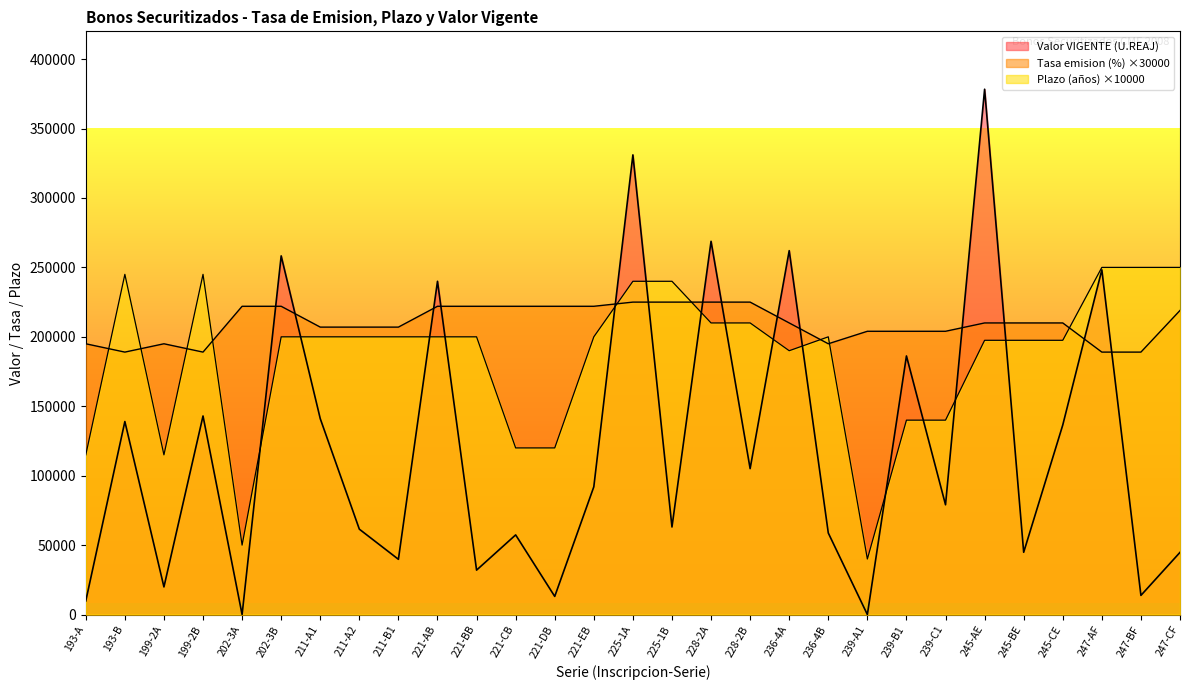

Reading right to left, list all the values displayed in this chart.

Tasa de emision (%): 247-CF=219000.0	247-BF=189000.0	247-AF=189000.0	245-CE=210000.0	245-BE=210000.0	245-AE=210000.0	239-C1=204000.0	239-B1=204000.0	239-A1=204000.0	236-4B=195000.0	236-4A=210000.0	228-2B=225000.0	228-2A=225000.0	225-1B=225000.0	225-1A=225000.0	221-EB=222000.0	221-DB=222000.0	221-CB=222000.0	221-BB=222000.0	221-AB=222000.0	211-B1=207000.0	211-A2=207000.0	211-A1=207000.0	202-3B=222000.0	202-3A=222000.0	199-2B=189000.0	199-2A=195000.0	193-B=189000.0	193-A=195000.0
Plazo (anos): 247-CF=250000.0	247-BF=250000.0	247-AF=250000.0	245-CE=197500.0	245-BE=197500.0	245-AE=197500.0	239-C1=140000.0	239-B1=140000.0	239-A1=40000.0	236-4B=200000.0	236-4A=190000.0	228-2B=210000.0	228-2A=210000.0	225-1B=240000.0	225-1A=240000.0	221-EB=200000.0	221-DB=120000.0	221-CB=120000.0	221-BB=200000.0	221-AB=200000.0	211-B1=200000.0	211-A2=200000.0	211-A1=200000.0	202-3B=200000.0	202-3A=50000.0	199-2B=245000.0	199-2A=115000.0	193-B=245000.0	193-A=115000.0
Valor VIGENTE (U.REAJ): 247-CF=44780.0	247-BF=13793.6	247-AF=248244.5	245-CE=136499.3	245-BE=44846.7	245-AE=378318.6	239-C1=79050.9	239-B1=186231.2	239-A1=0.0	236-4B=58742.4	236-4A=262054.5	228-2B=105091.0	228-2A=268792.0	225-1B=63055.0	225-1A=331027.0	221-EB=91984.0	221-DB=13065.9	221-CB=57359.9	221-BB=32000.0	221-AB=240000.0	211-B1=39788.8	211-A2=61488.2	211-A1=141061.4	202-3B=258294.8	202-3A=0.0	199-2B=143000.0	199-2A=19898.3	193-B=139000.0	193-A=9805.0